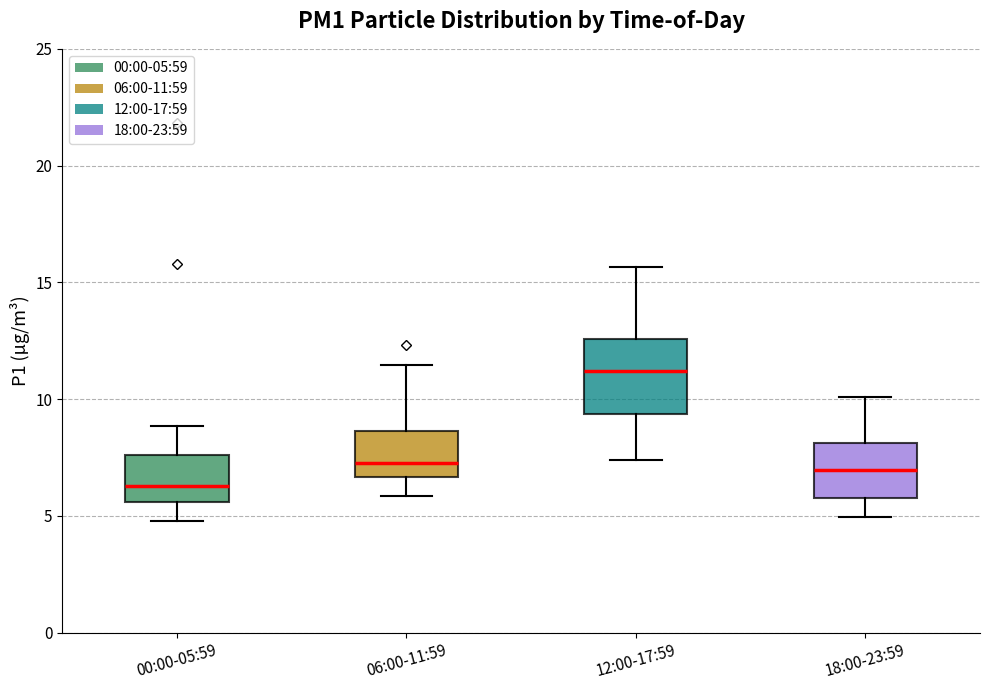

Reading left to right, transcribe this box plot: for each box, give where its median line is, the range the box spans, and where its two whiskers end, as read against the y-axis. The values are not printed on the chart, so give them approximately, as read against the axis.

00:00-05:59: median 6.5, box 5.5 to 7.5, whiskers 5.0 to 9.0
06:00-11:59: median 7.5, box 6.5 to 8.5, whiskers 6.0 to 11.5
12:00-17:59: median 11.0, box 9.5 to 12.5, whiskers 7.5 to 15.5
18:00-23:59: median 7.0, box 6.0 to 8.0, whiskers 5.0 to 10.0